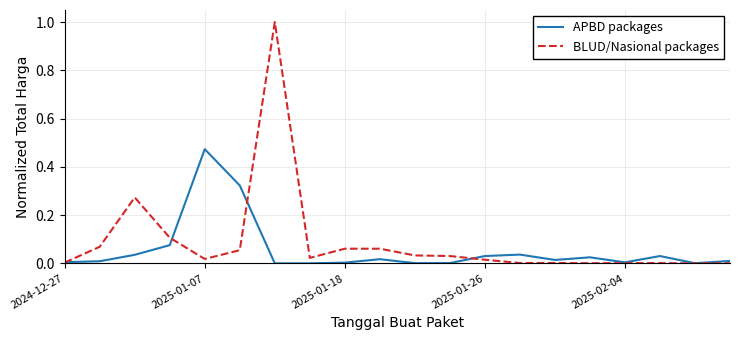

What is the greatest value displayed?

1.0